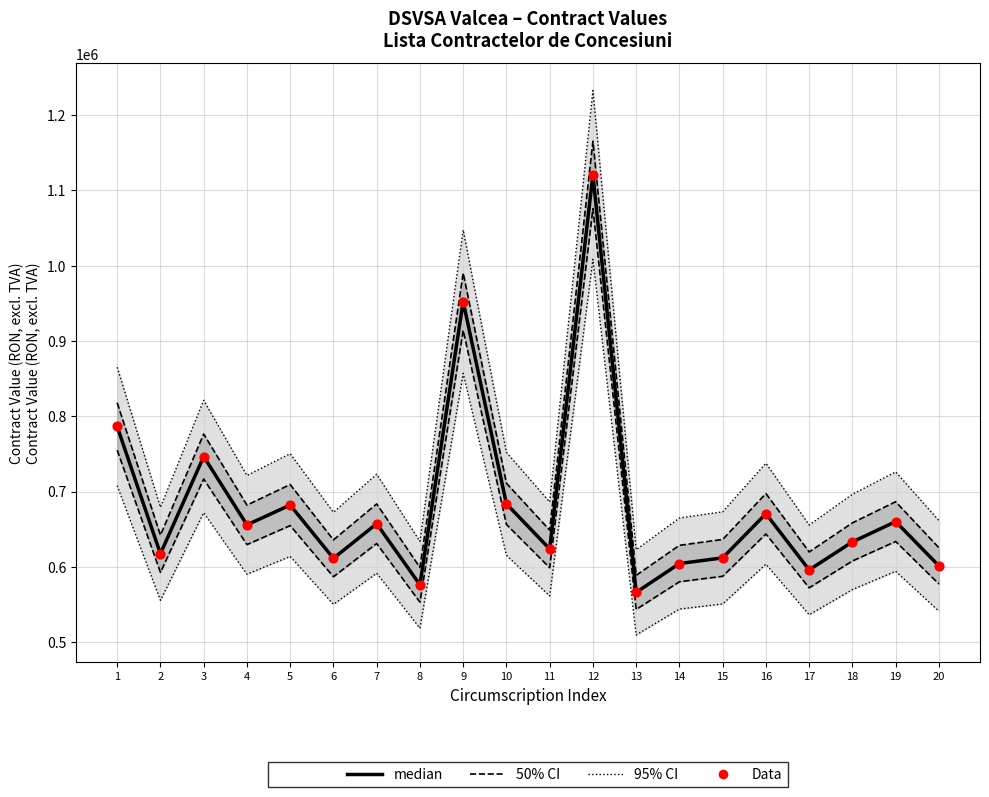

At how many categories does at least one series exceed 968481?

2